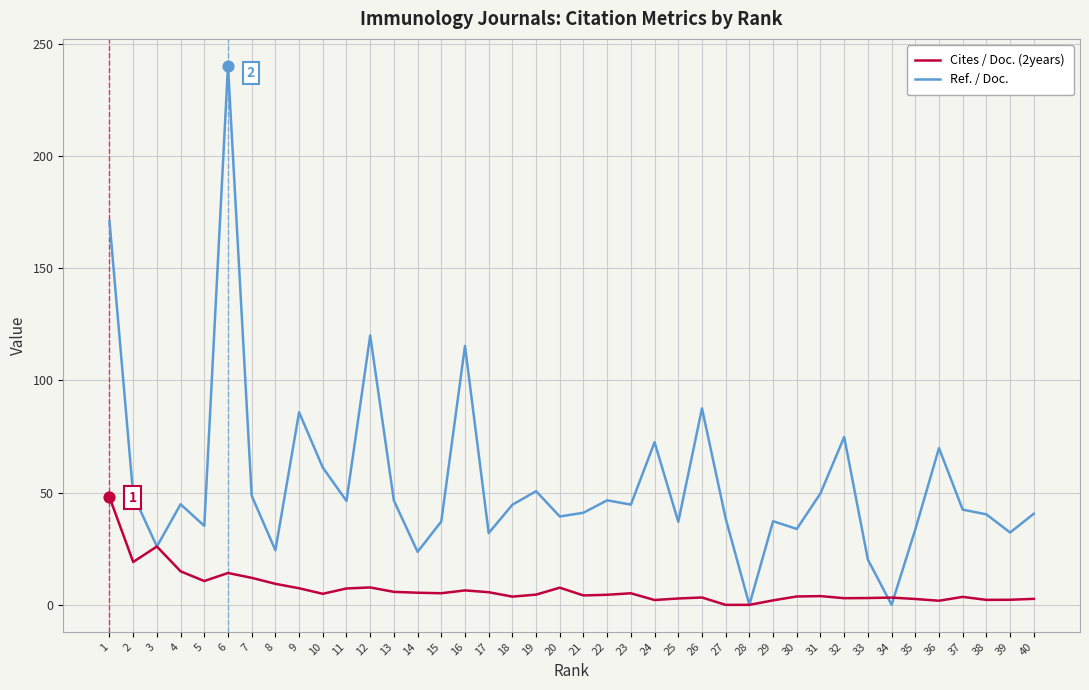

Is the value of Cites / Doc. (2years) at 29 greater than the value of Ref. / Doc. at 14?

No